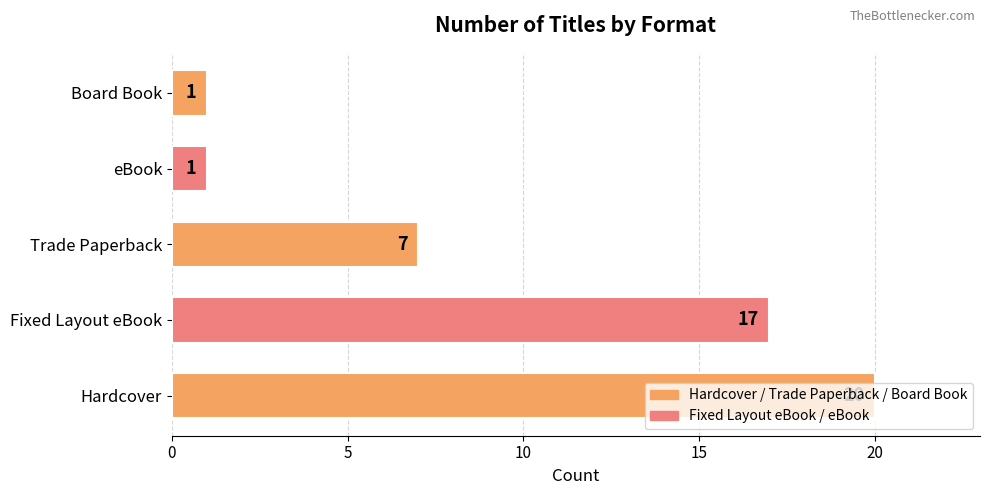

At which label is the value closest to 10?

Trade Paperback